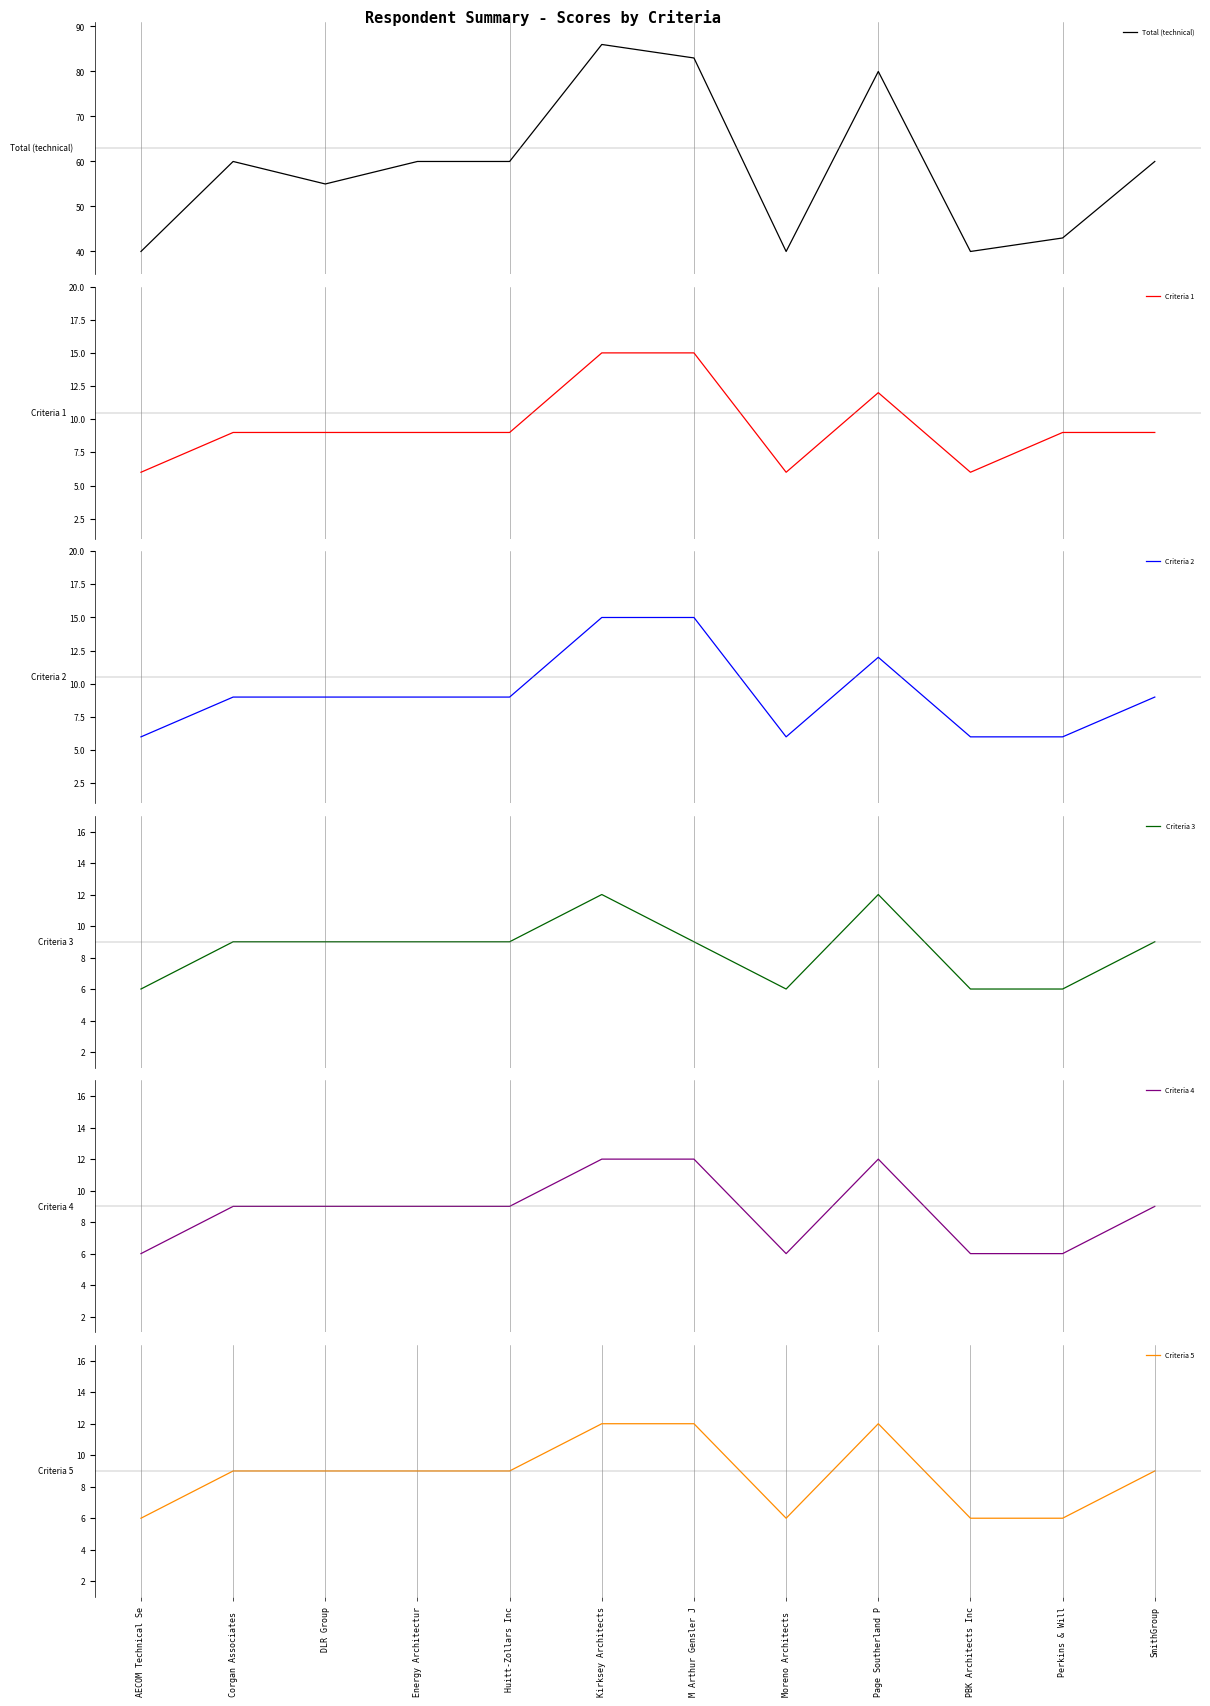

Reading right to left, what are all the values shown in this chart?

Total (technical): SmithGroup=60	Perkins & Will=43	PBK Architects Inc=40	Page Southerland P=80	Moreno Architects =40	M Arthur Gensler J=83	Kirksey Architects=86	Huitt-Zollars Inc=60	Energy Architectur=60	DLR Group=55	Corgan Associates =60	AECOM Technical Se=40
Criteria 1: SmithGroup=9	Perkins & Will=9	PBK Architects Inc=6	Page Southerland P=12	Moreno Architects =6	M Arthur Gensler J=15	Kirksey Architects=15	Huitt-Zollars Inc=9	Energy Architectur=9	DLR Group=9	Corgan Associates =9	AECOM Technical Se=6
Criteria 2: SmithGroup=9	Perkins & Will=6	PBK Architects Inc=6	Page Southerland P=12	Moreno Architects =6	M Arthur Gensler J=15	Kirksey Architects=15	Huitt-Zollars Inc=9	Energy Architectur=9	DLR Group=9	Corgan Associates =9	AECOM Technical Se=6
Criteria 3: SmithGroup=9	Perkins & Will=6	PBK Architects Inc=6	Page Southerland P=12	Moreno Architects =6	M Arthur Gensler J=9	Kirksey Architects=12	Huitt-Zollars Inc=9	Energy Architectur=9	DLR Group=9	Corgan Associates =9	AECOM Technical Se=6
Criteria 4: SmithGroup=9	Perkins & Will=6	PBK Architects Inc=6	Page Southerland P=12	Moreno Architects =6	M Arthur Gensler J=12	Kirksey Architects=12	Huitt-Zollars Inc=9	Energy Architectur=9	DLR Group=9	Corgan Associates =9	AECOM Technical Se=6
Criteria 5: SmithGroup=9	Perkins & Will=6	PBK Architects Inc=6	Page Southerland P=12	Moreno Architects =6	M Arthur Gensler J=12	Kirksey Architects=12	Huitt-Zollars Inc=9	Energy Architectur=9	DLR Group=9	Corgan Associates =9	AECOM Technical Se=6